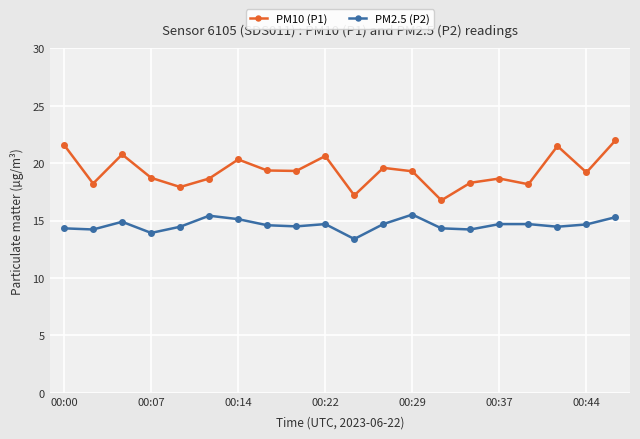

True or false: PM10 (P1) has more than 2 interior local peaks.

True